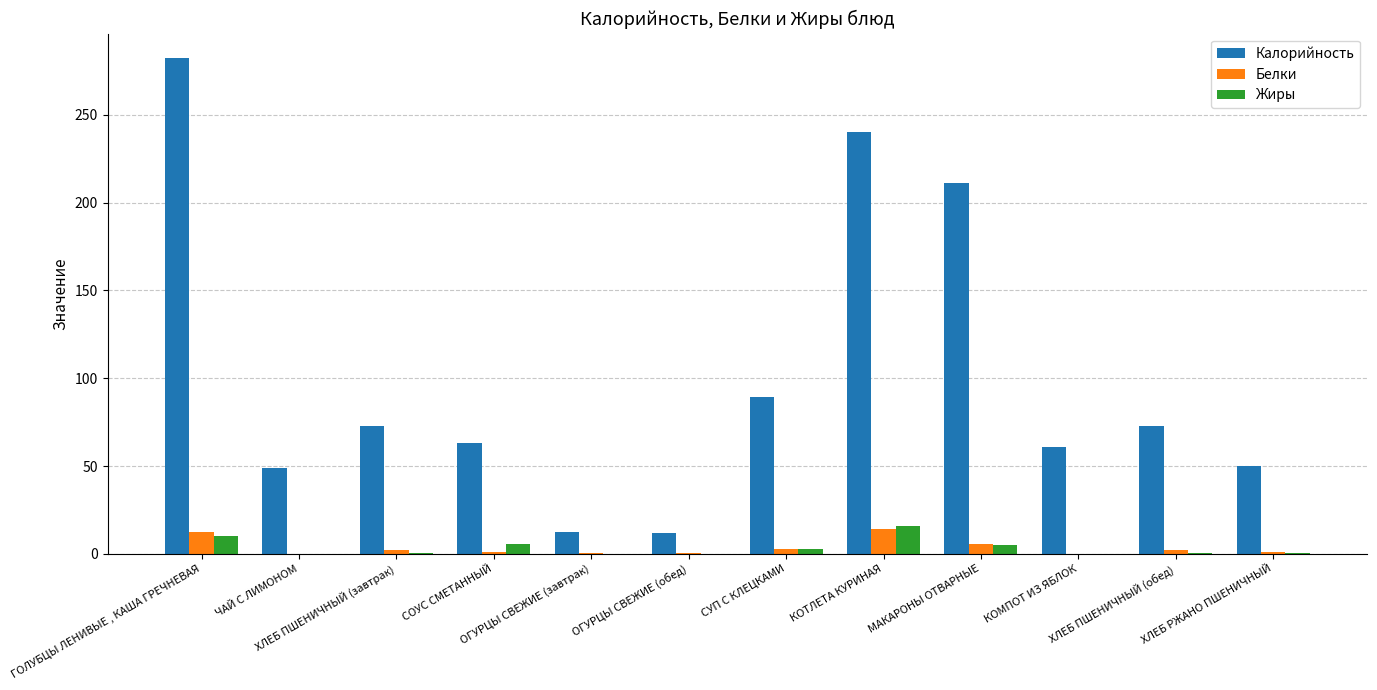

Are the bars grouped side by side (vs. stacked)?

Yes